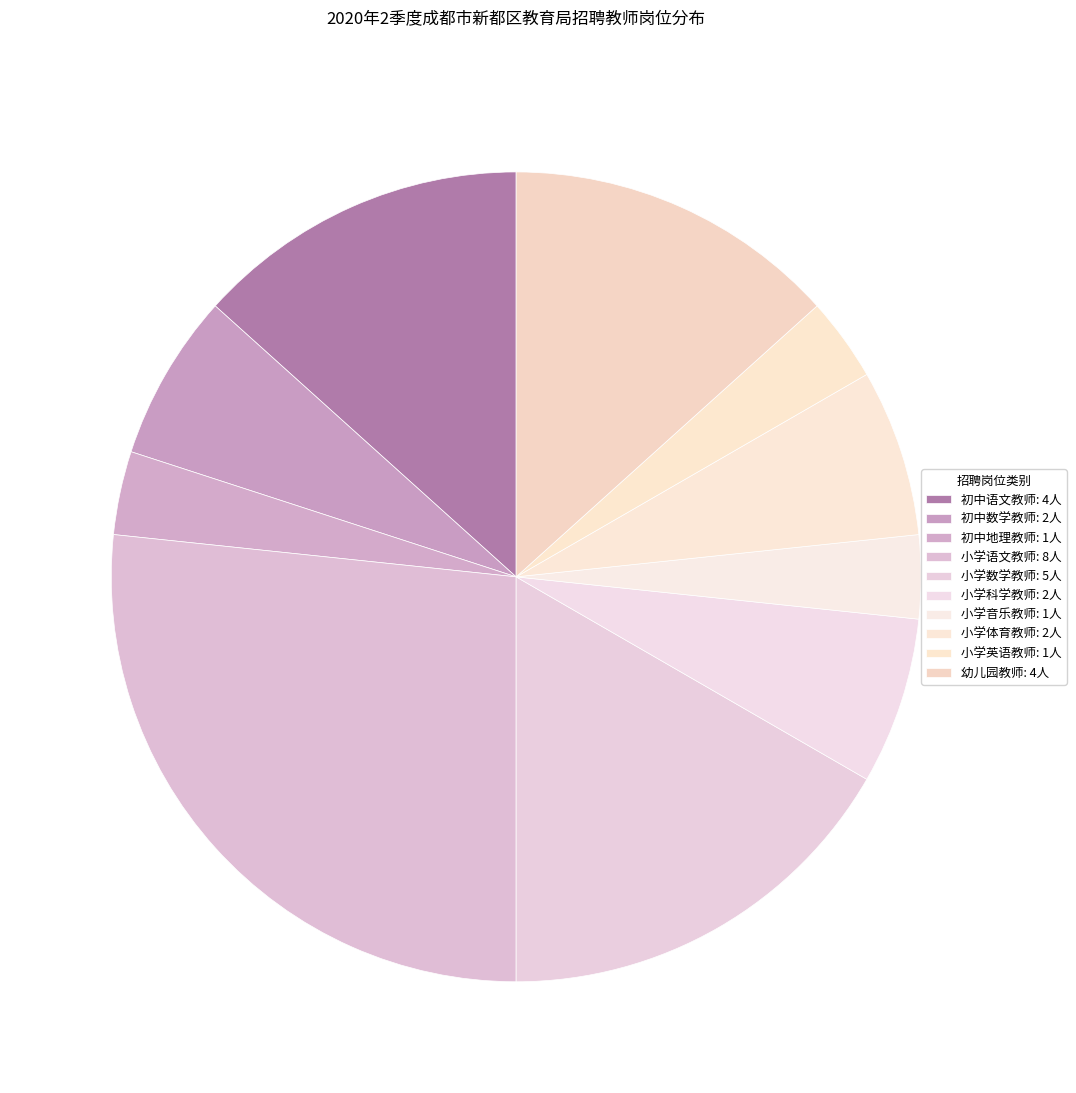

What is the ratio of the value at 小学科学教师 to the value at 初中地理教师?

2.0